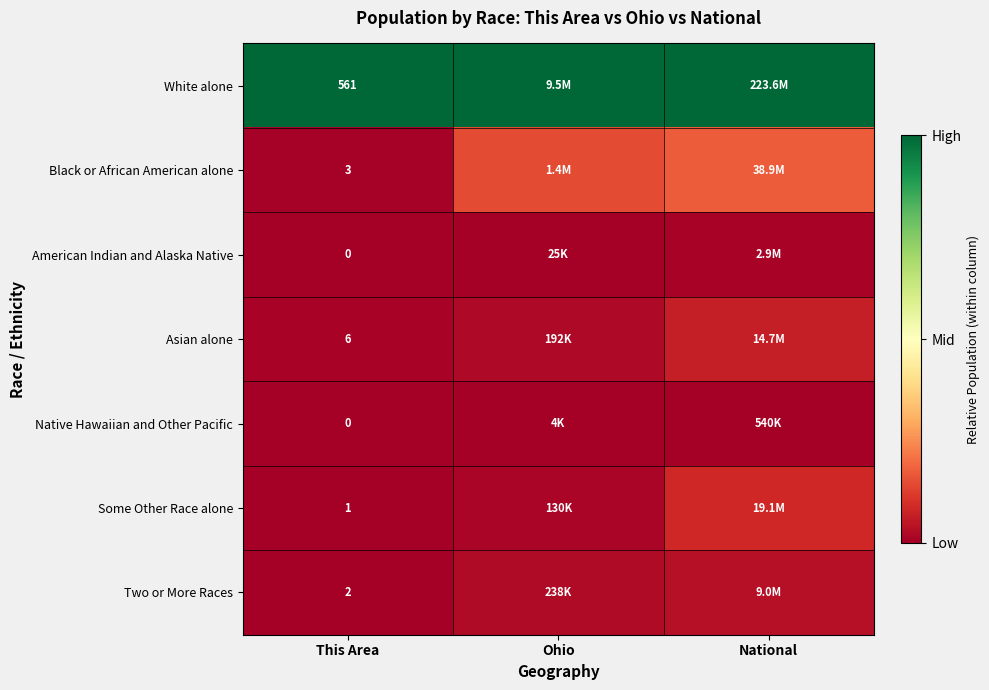

At which category is the sum across all series the highest?

National